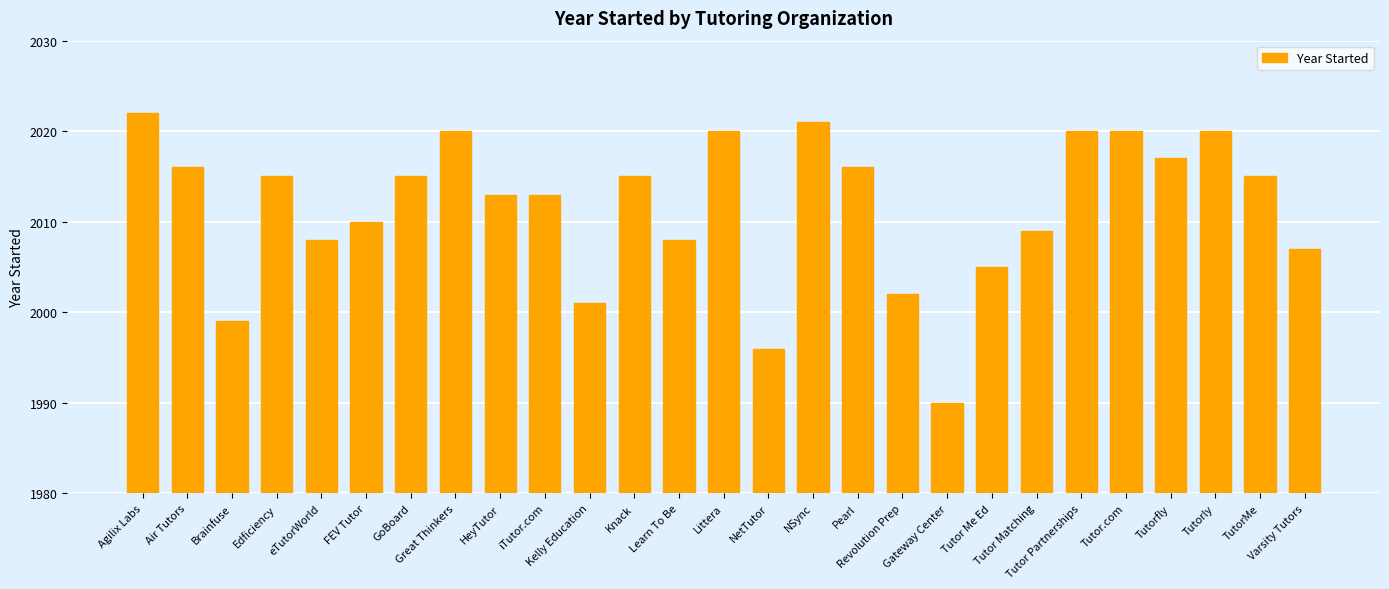

The value at Tutor.com is 1130. True or false?

False